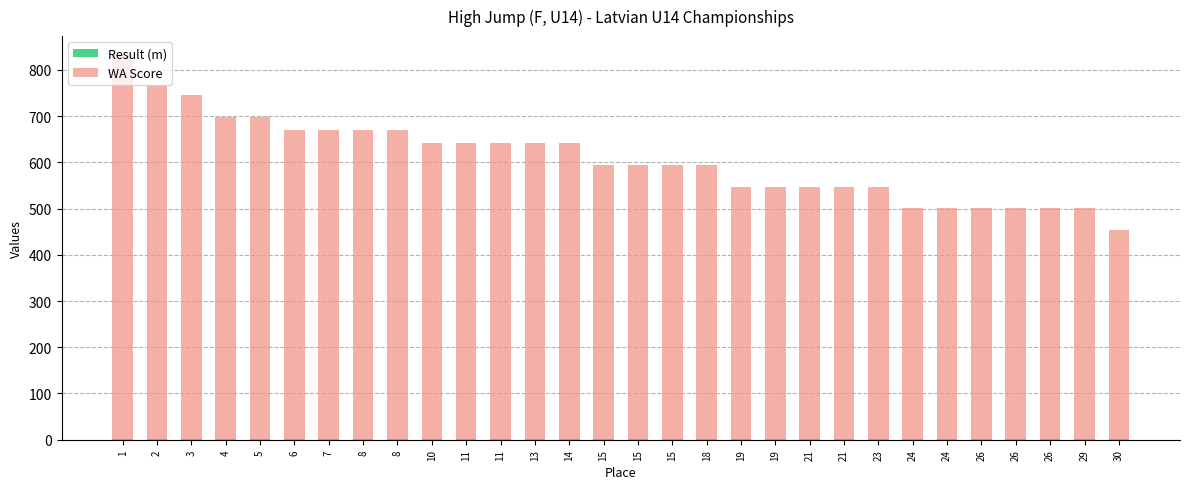

What is the minimum value for Result (m)?

1.2